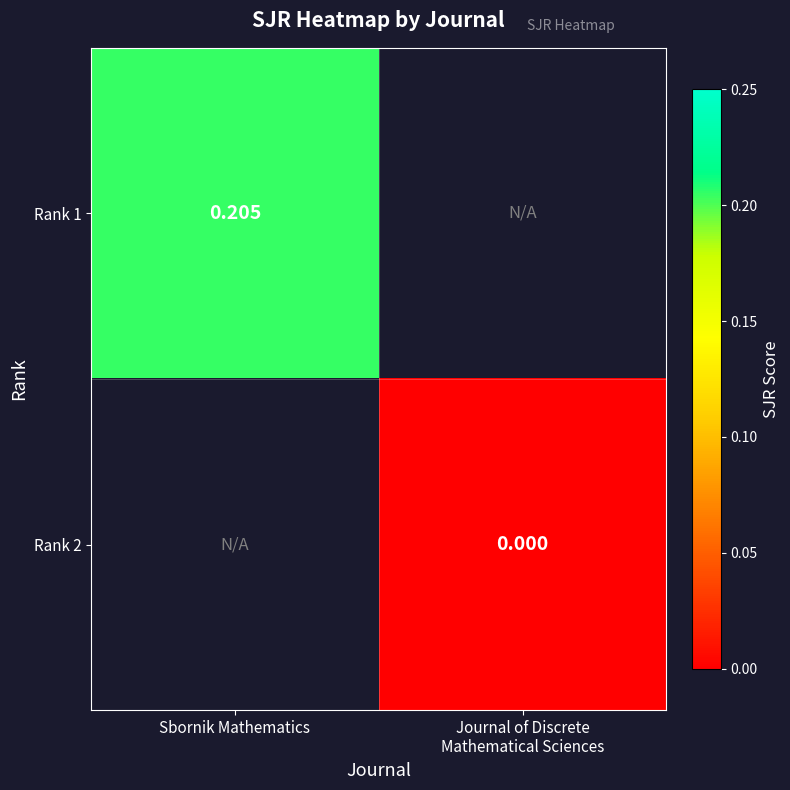

Which category has the highest value across all series?

Sbornik Mathematics